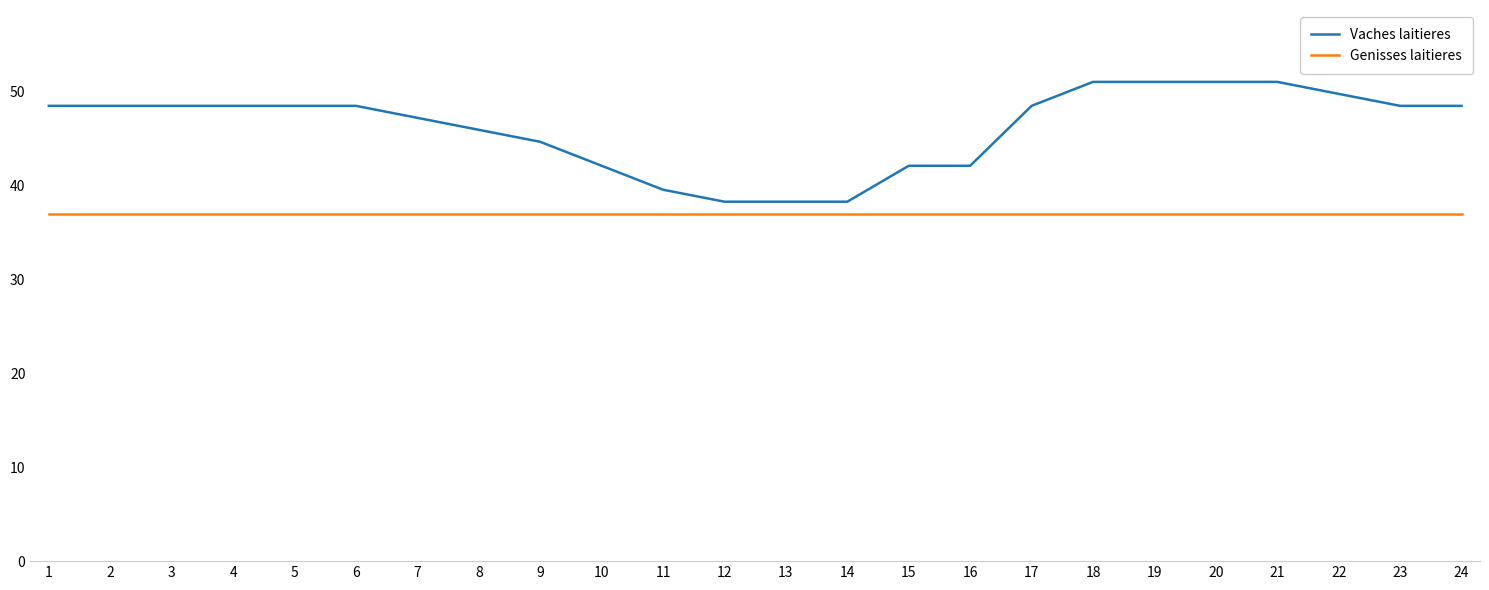

What is the average value of the Vaches laitieres series?

46.2